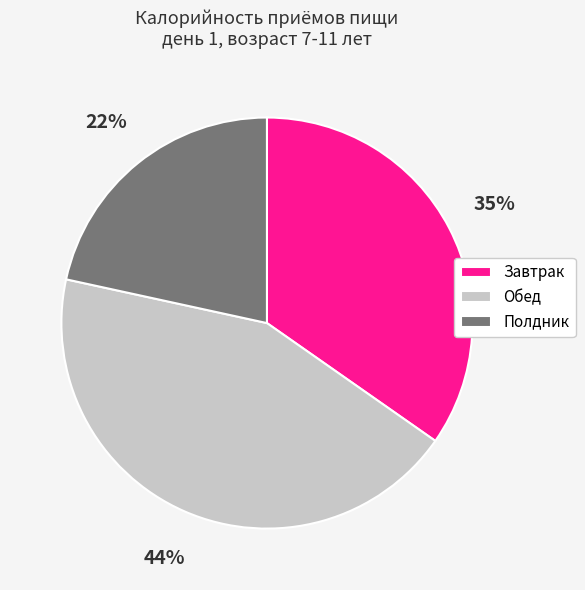

To the nearest percent, what portion does Завтрак represent?

35%